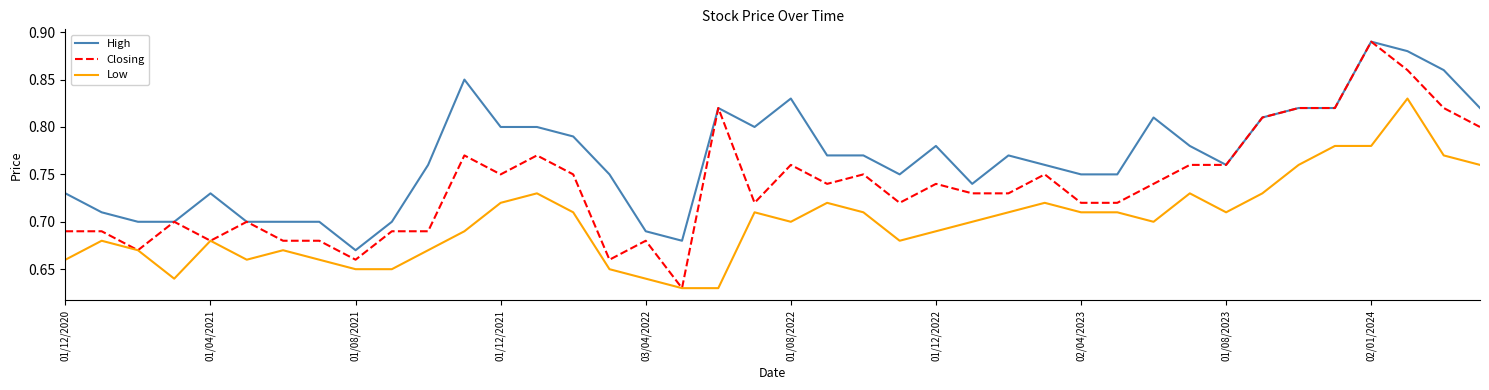

True or false: High and Low cross at least once.

False